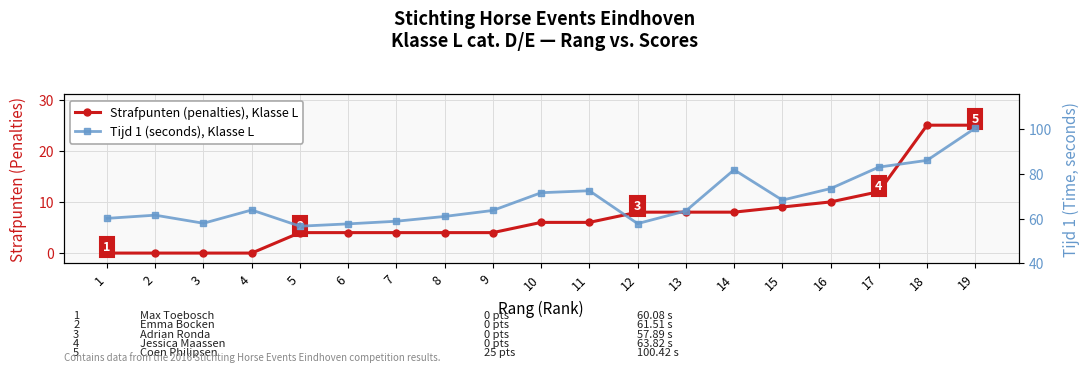

Rank the categories by Tijd 1 (seconds) value from highest to lowest.

19, 18, 17, 14, 16, 11, 10, 15, 4, 9, 13, 2, 8, 1, 7, 3, 12, 6, 5